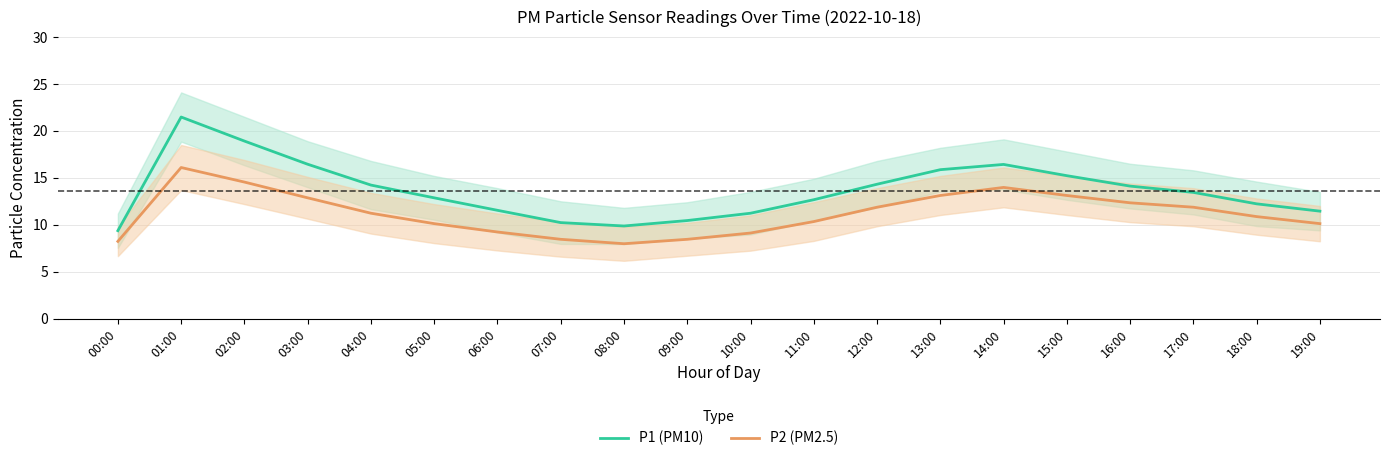

True or false: P1 (PM10) and P2 (PM2.5) cross at least once.

False